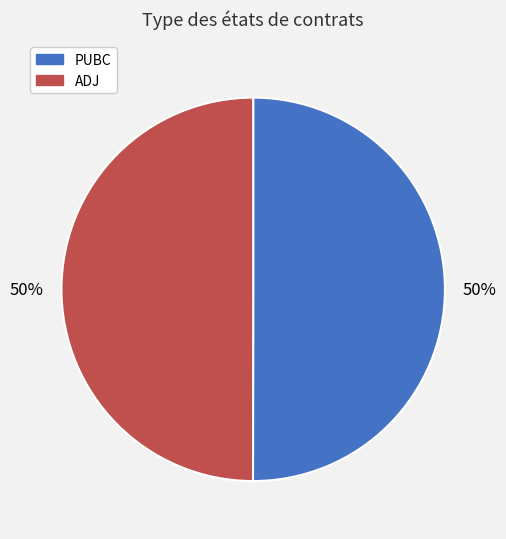

To the nearest percent, what is the average slice percentage?

50%